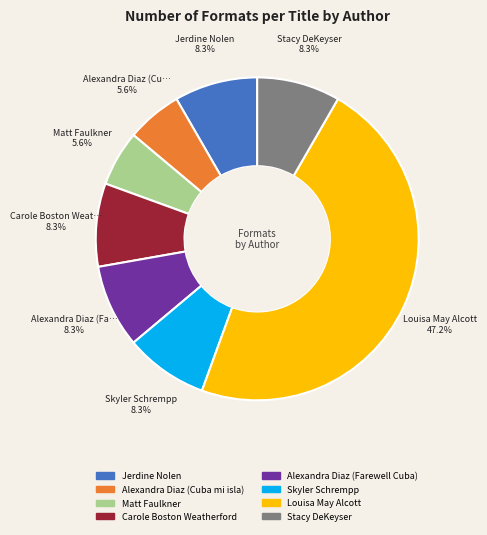

Which has a higher value, Matt Faulkner or Carole Boston Weatherford?

Carole Boston Weatherford